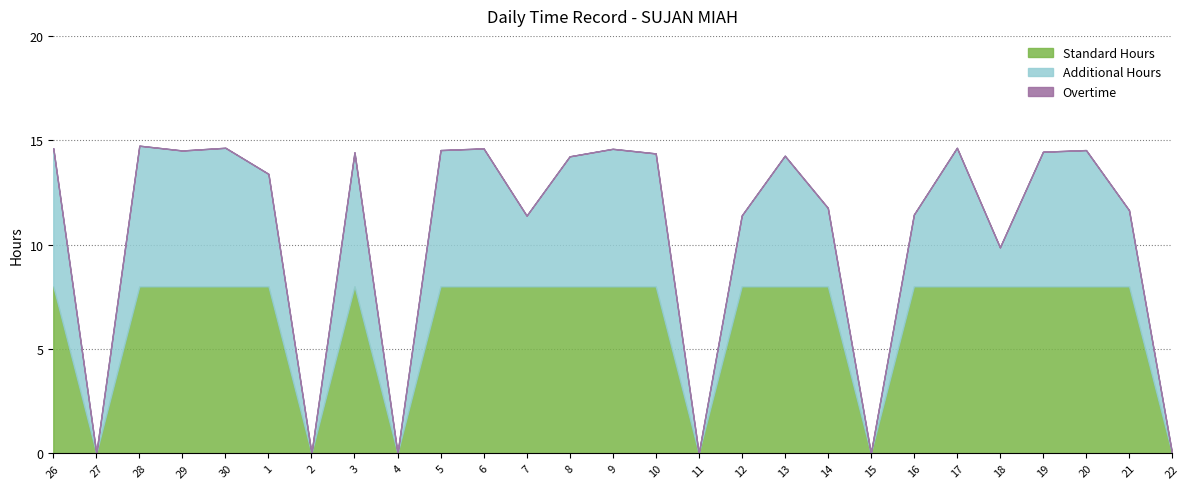

What is the greatest value displayed?

14.7